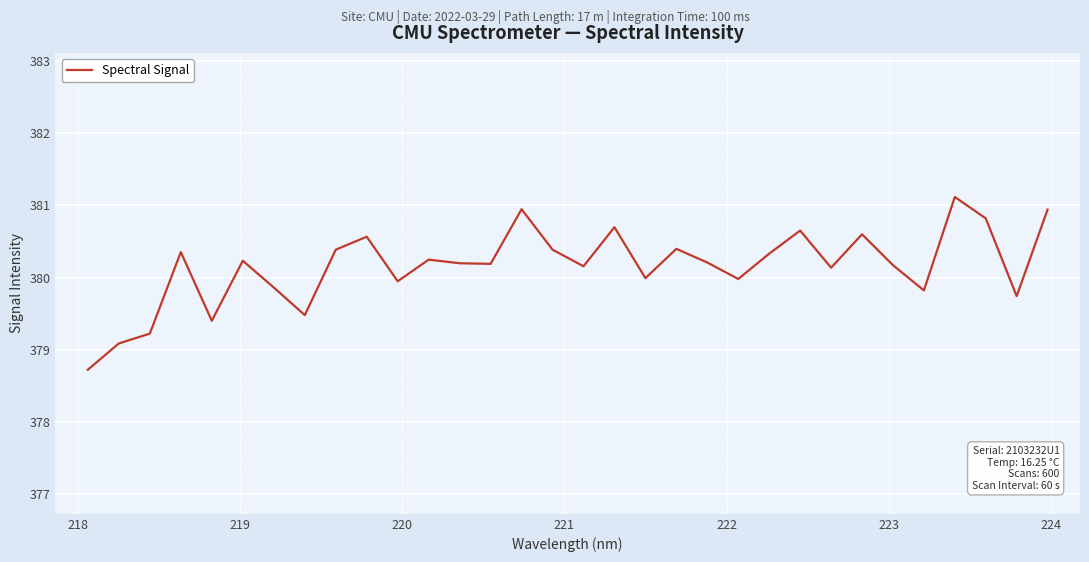

What is the minimum value shown in the chart?

378.7